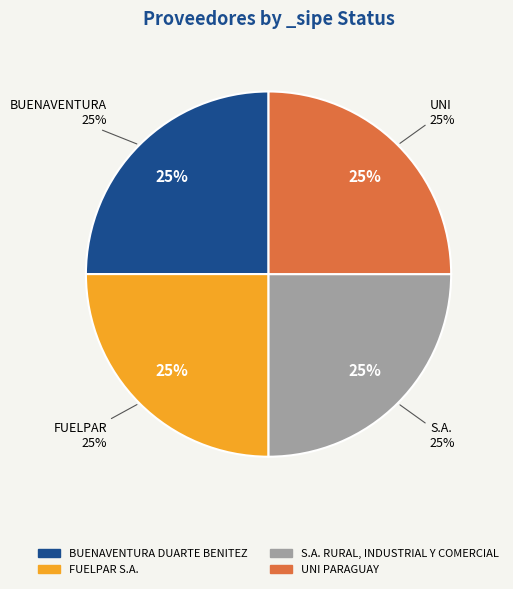

Is there any slice that represents more than half of the pie?

No